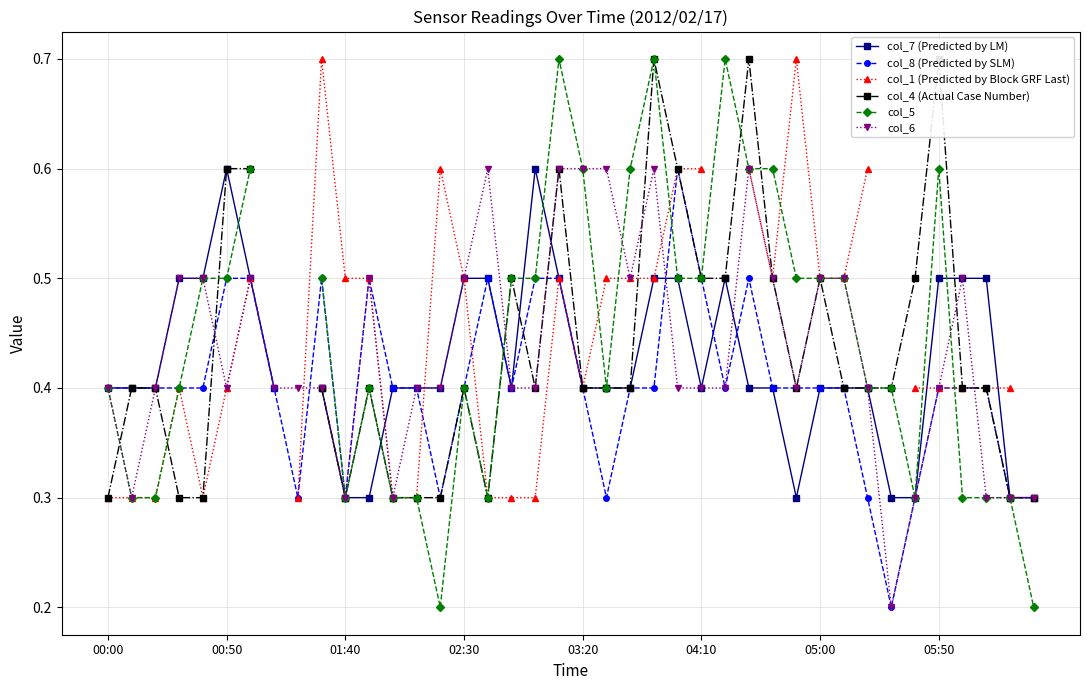

How many interior local valleys does the col_8 (Predicted by SLM) series have?

7